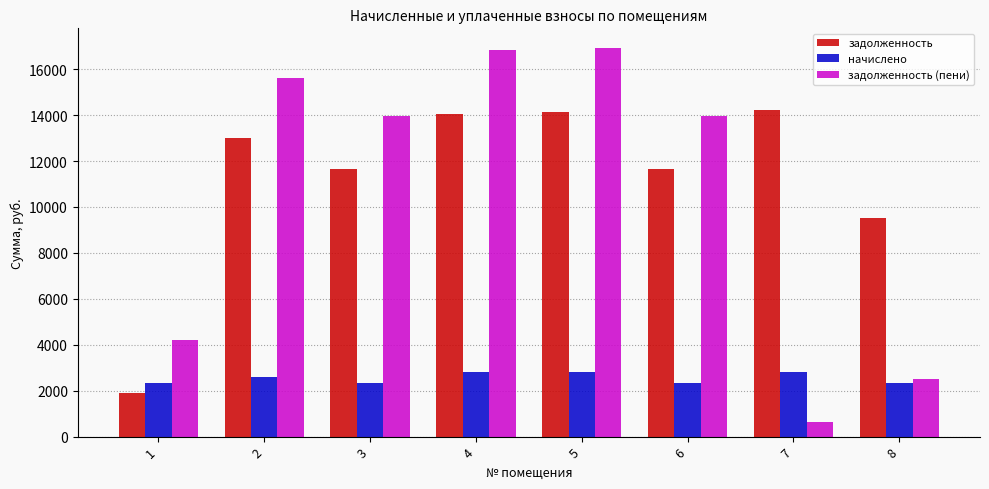

At which label does задолженность first exceed 13019?

2